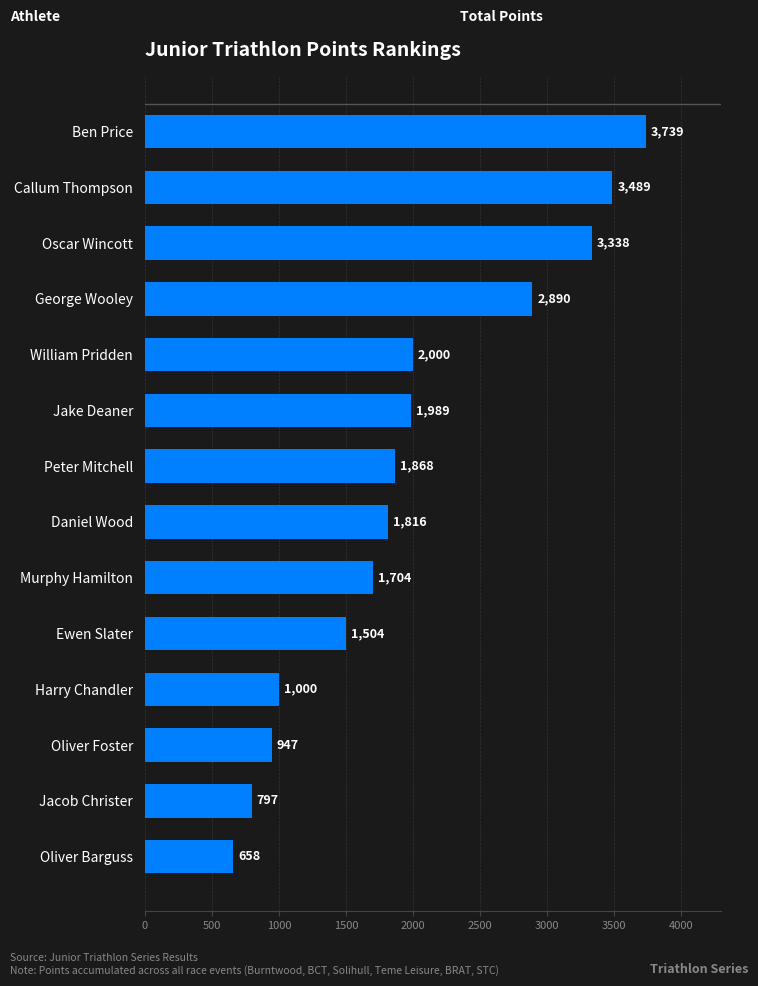

What is the difference between the maximum and minimum values?

3081